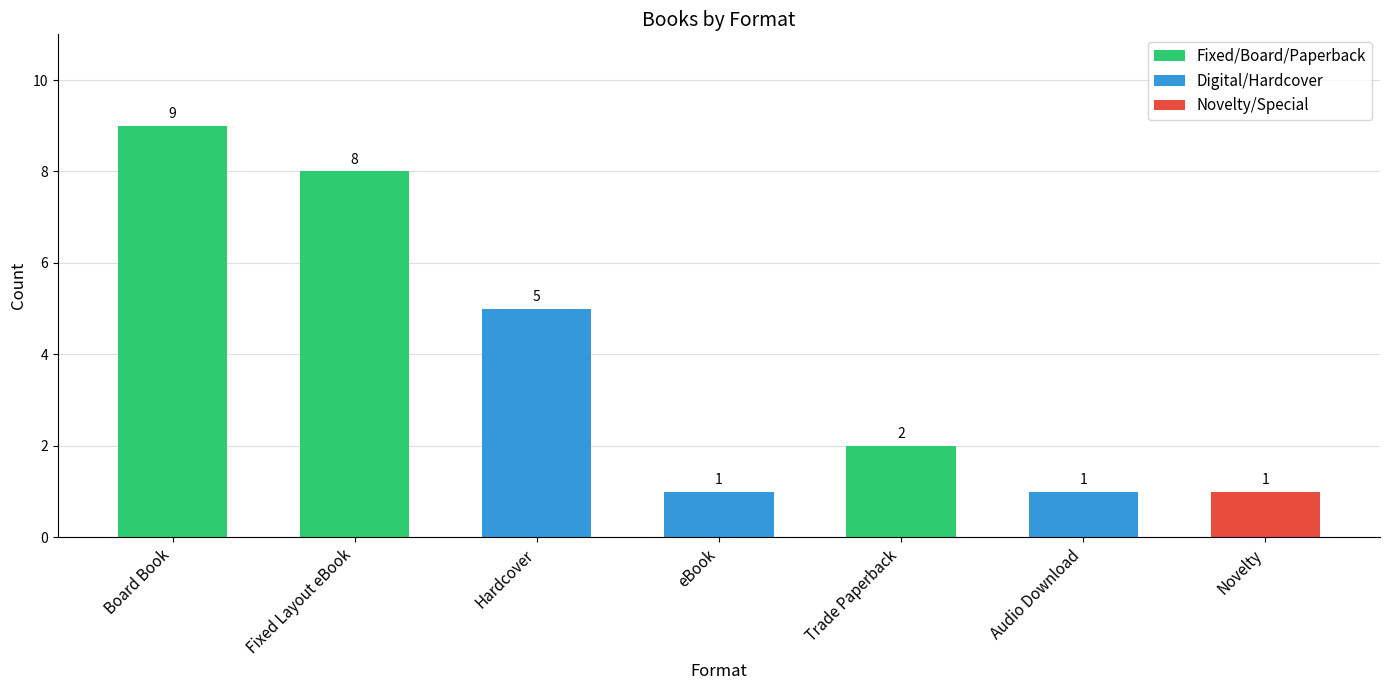

What is the value of the 7th bar from the left?

1